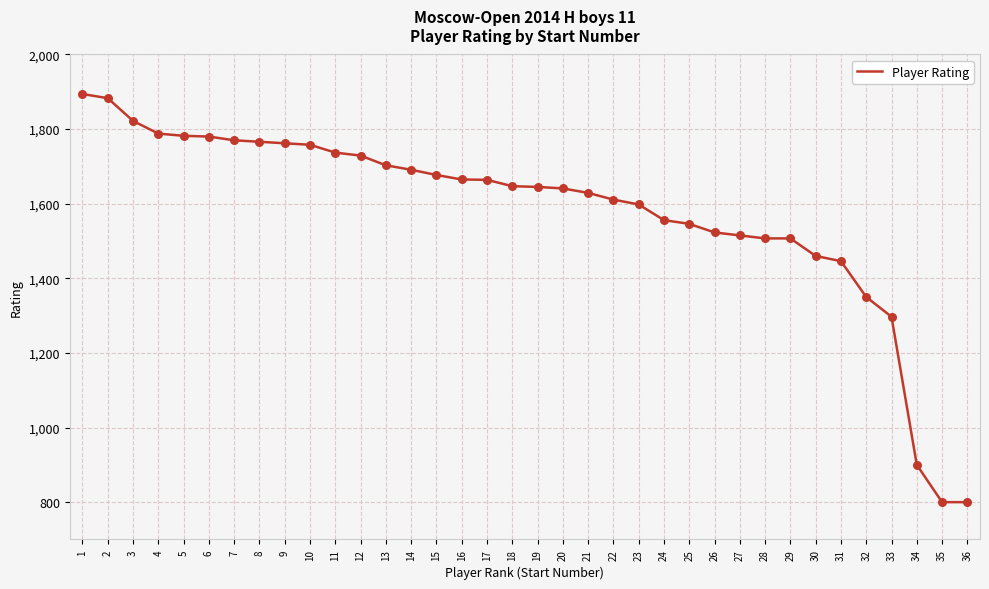

Which has a higher value, 36 or 8?

8